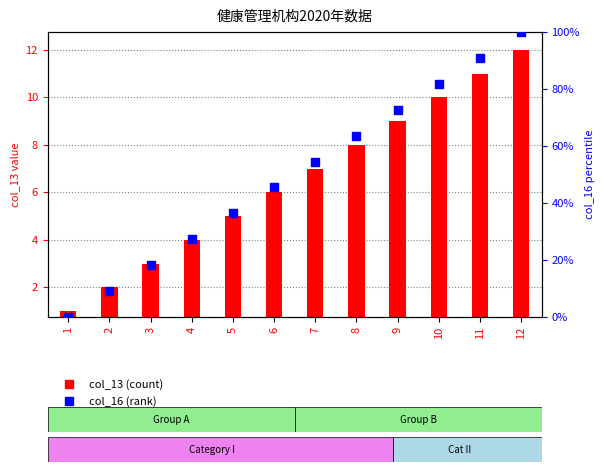

What is the total value across all series at 2?

11.1